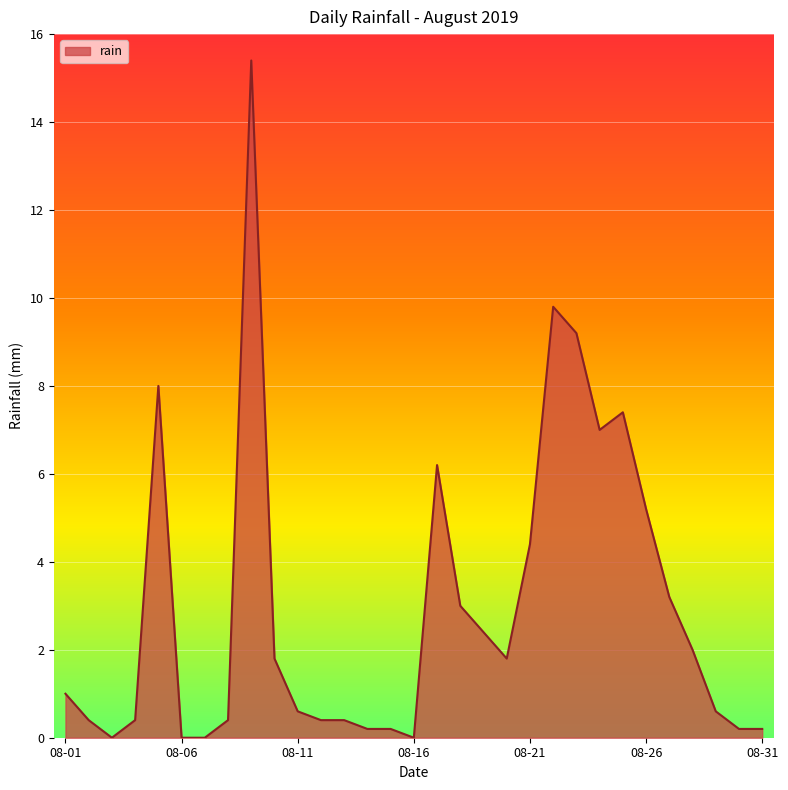

What is the greatest value displayed?

15.4